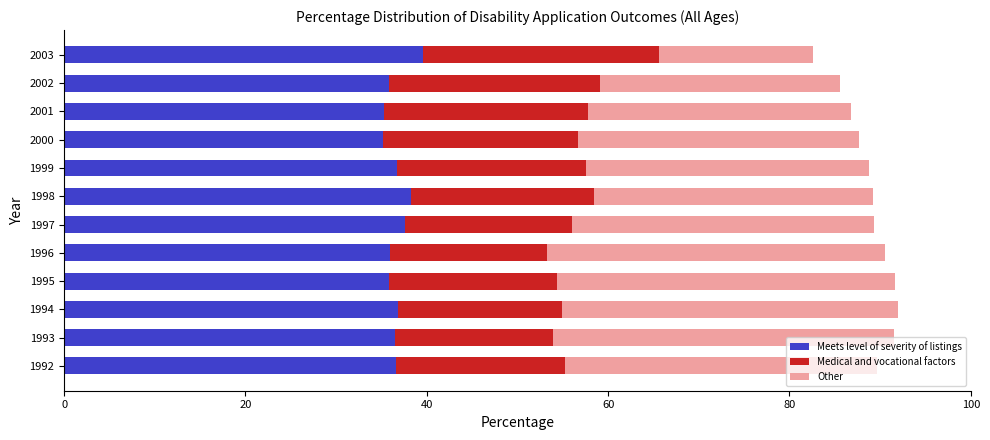

What is the total value across all series at 1992?

89.6